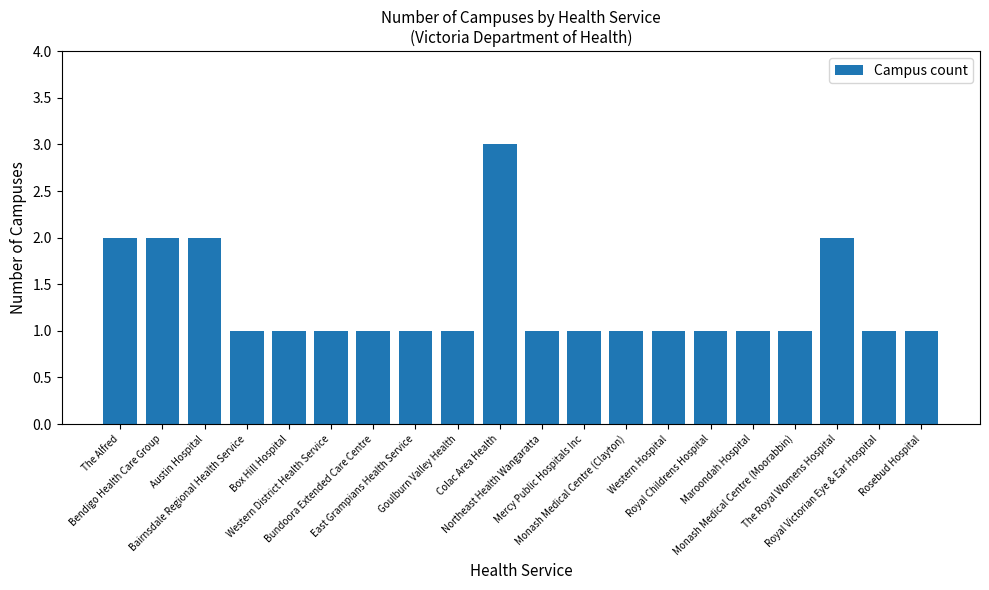

The chart shows a value of 1 at Western District Health Service. True or false?

True